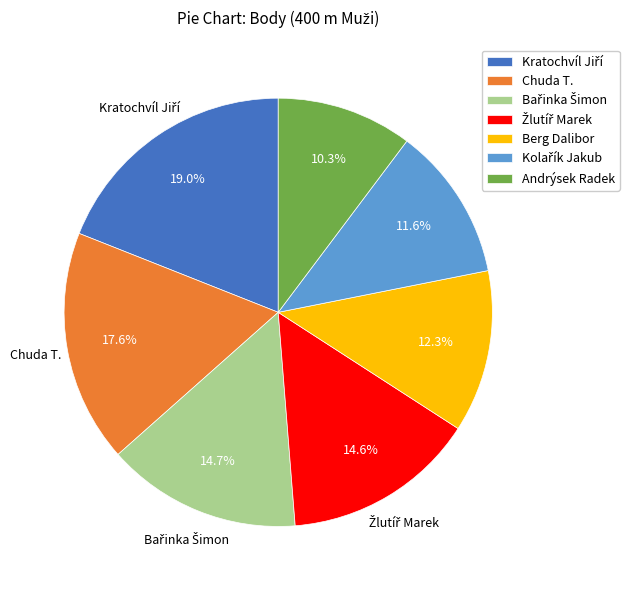

Is there a majority slice in this chart?

No